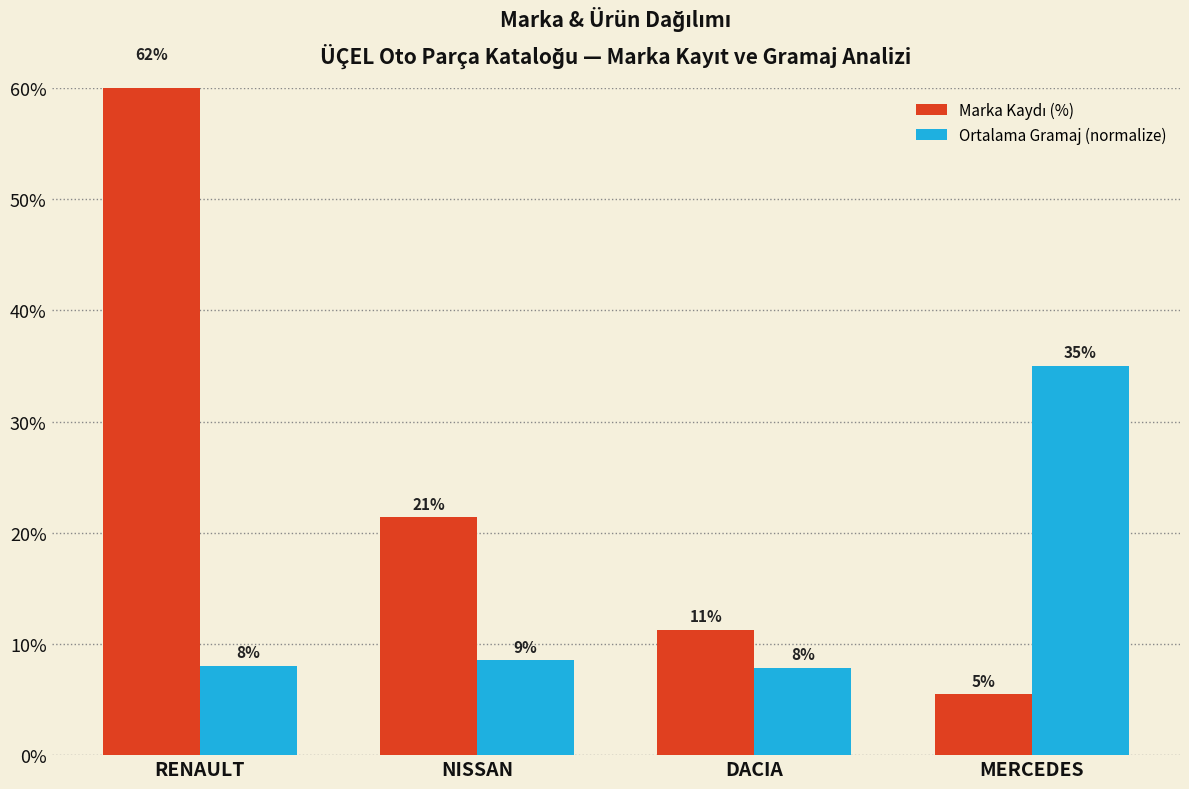

At how many categories does at least one series exceed 46?

1